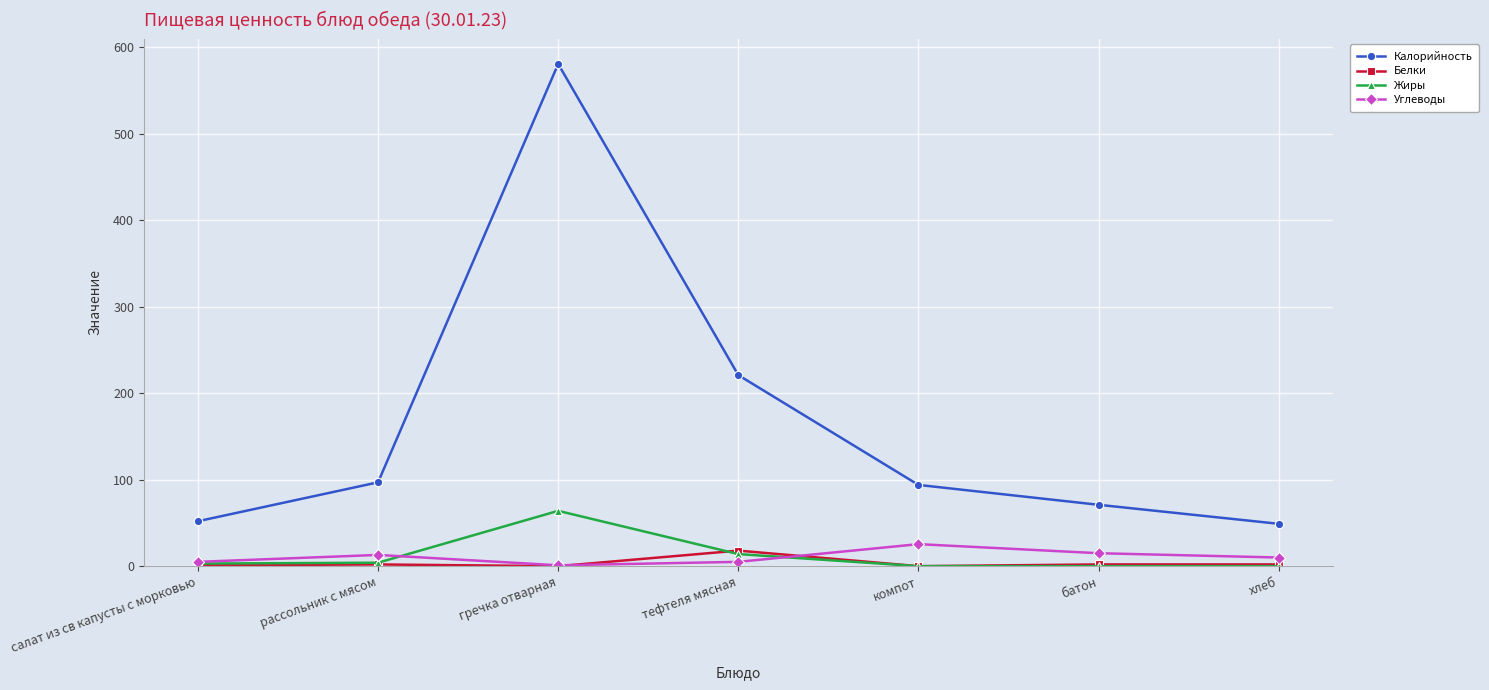

Which category has the highest value in the Белки series?

тефтеля мясная